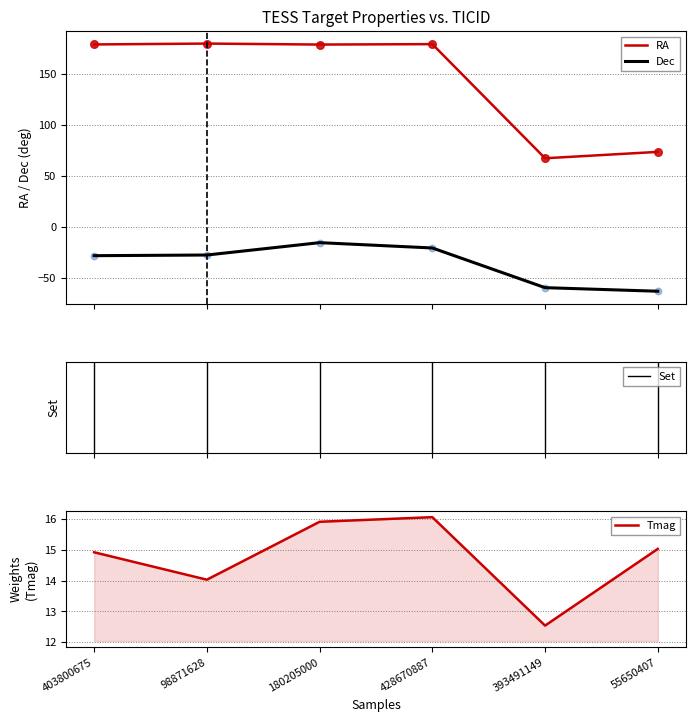

At which category is the sum across all series the highest?

180205000